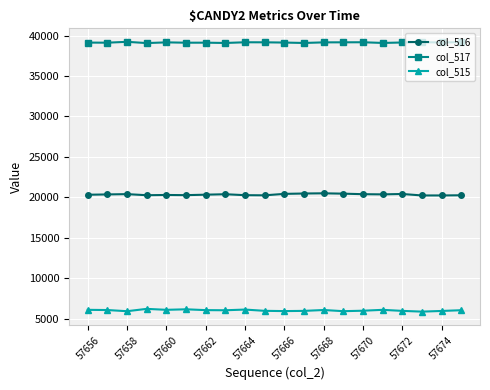

What is the minimum value shown in the chart?

5868